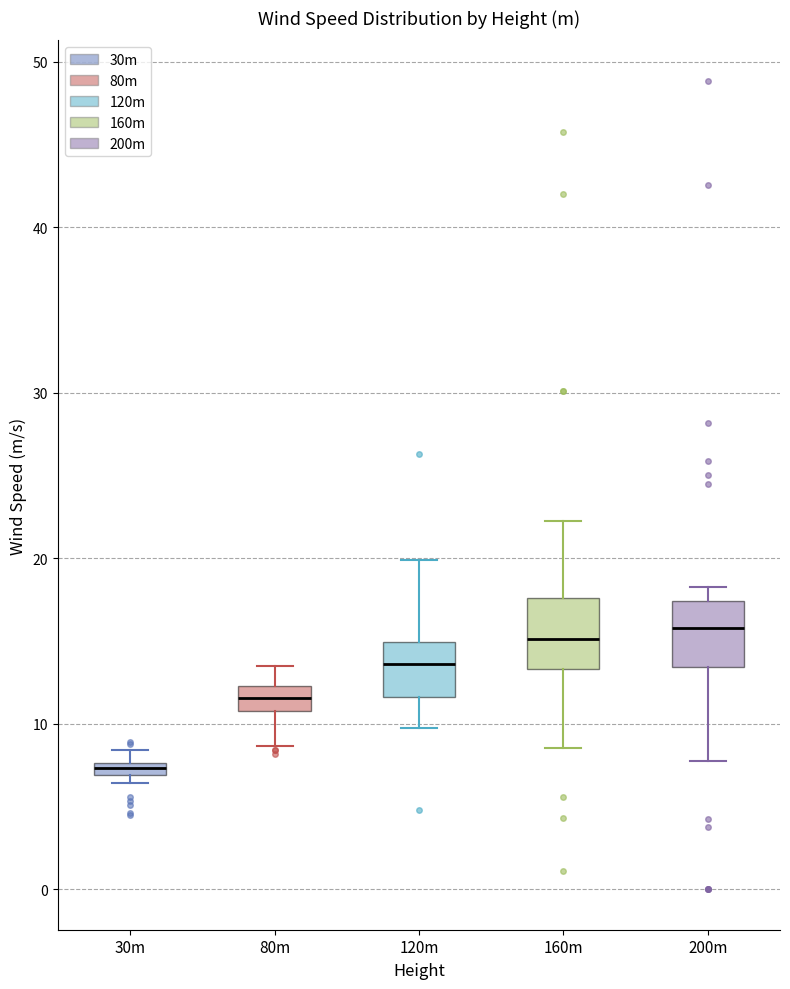

Where does the median line of the box for 120m sit on the y-axis? The values are not printed on the chart, so give them approximately, as read against the axis.

14